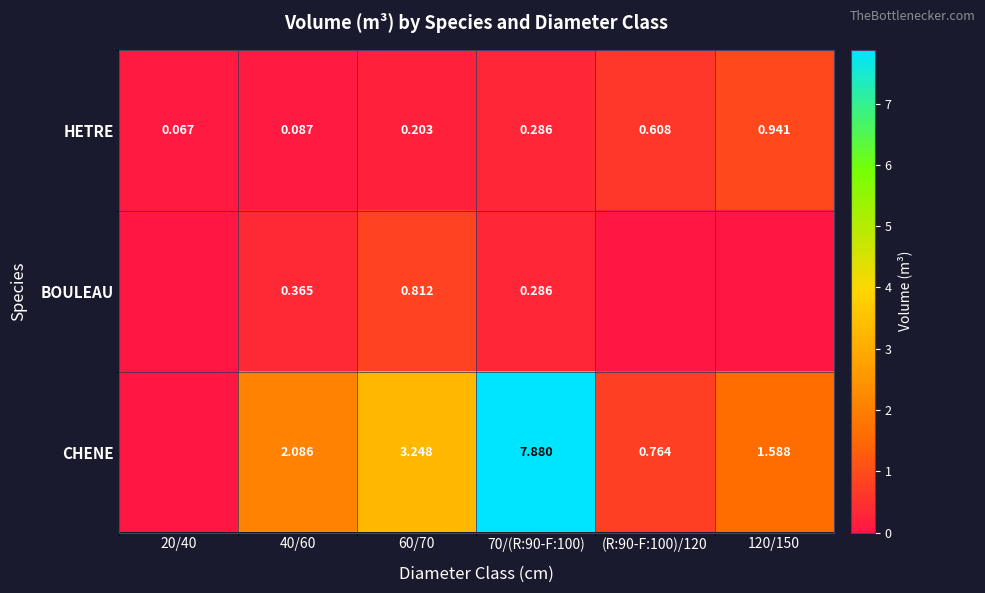

Is the value of CHENE at 60/70 greater than the value of HETRE at 40/60?

Yes